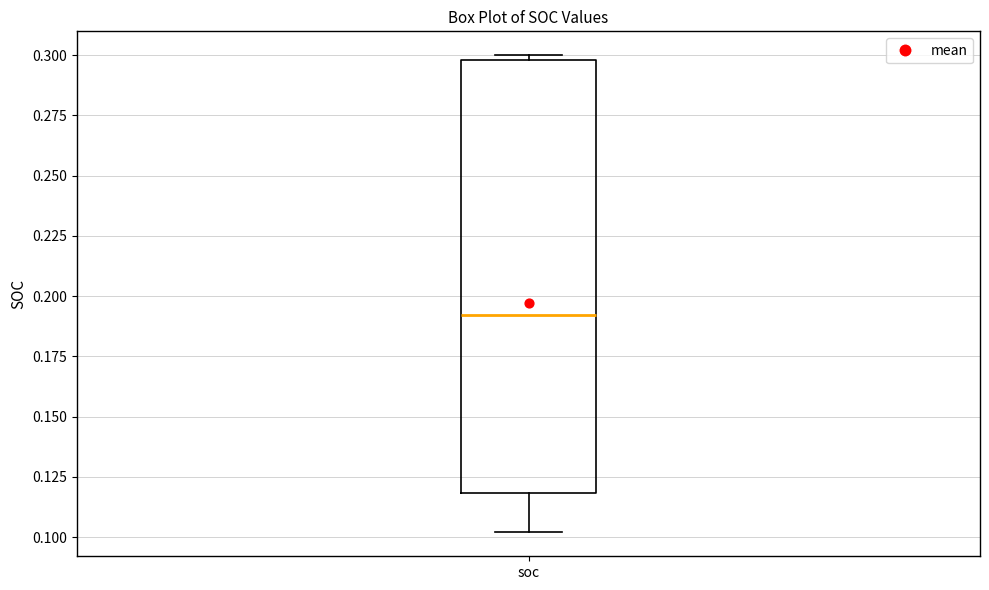

Where is the upper edge of the box for soc on the y-axis? The values are not printed on the chart, so give them approximately, as read against the axis.

0.30